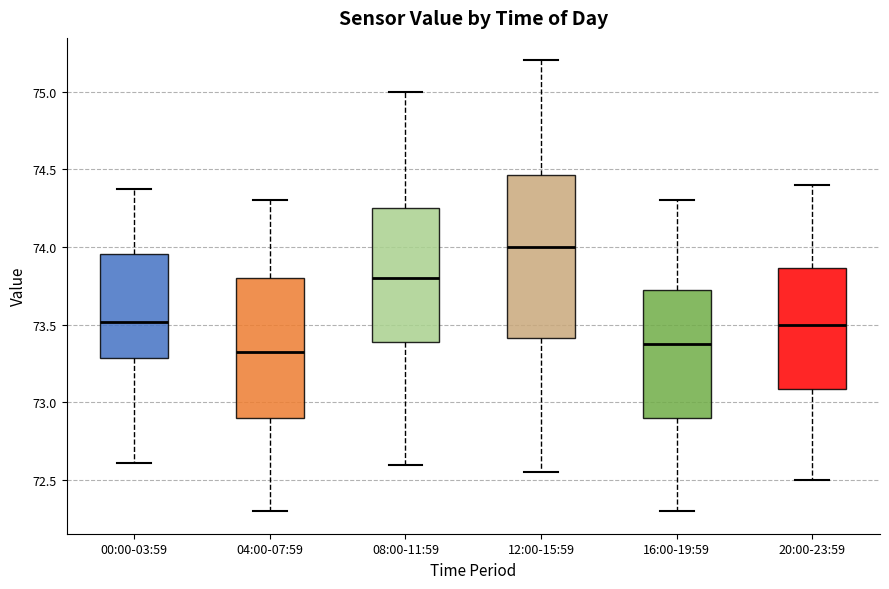

Comparing the boxes themselves (not the whiskers), which one is the tallest?

12:00-15:59